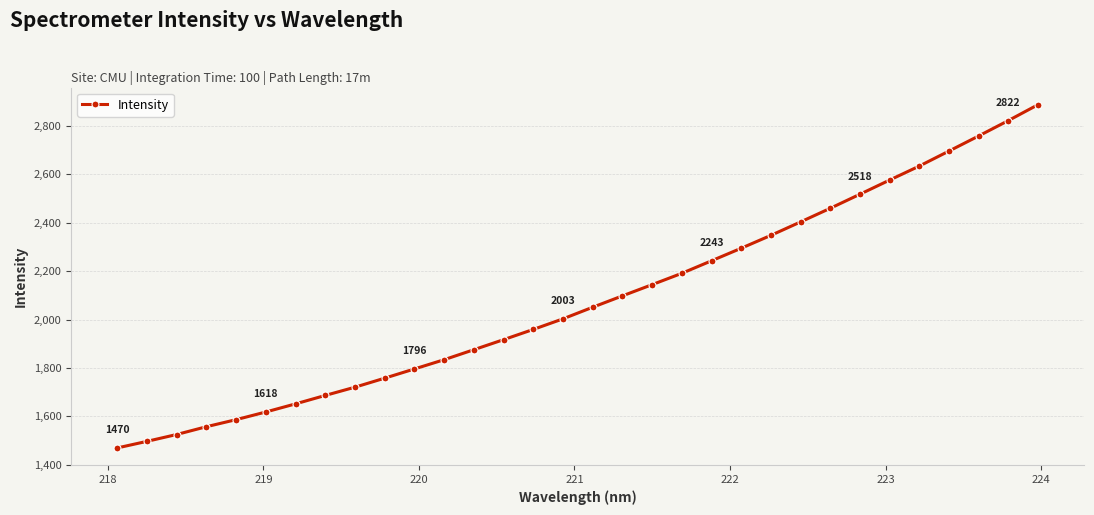

What is the difference between the maximum and minimum values?

1417.9